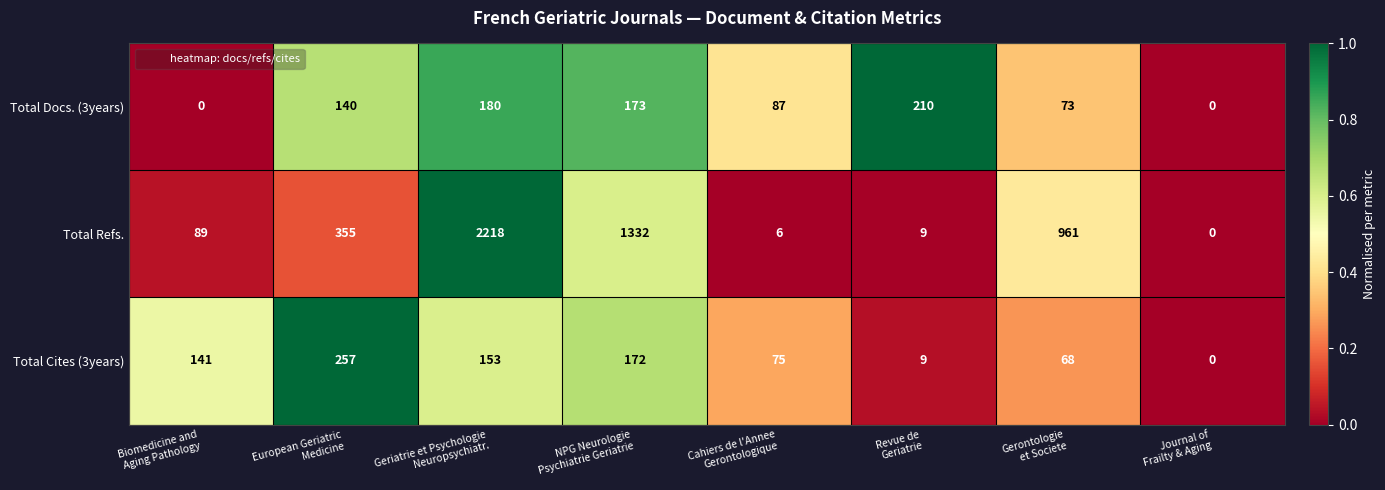

What is the average value of the Total Refs. series?

621